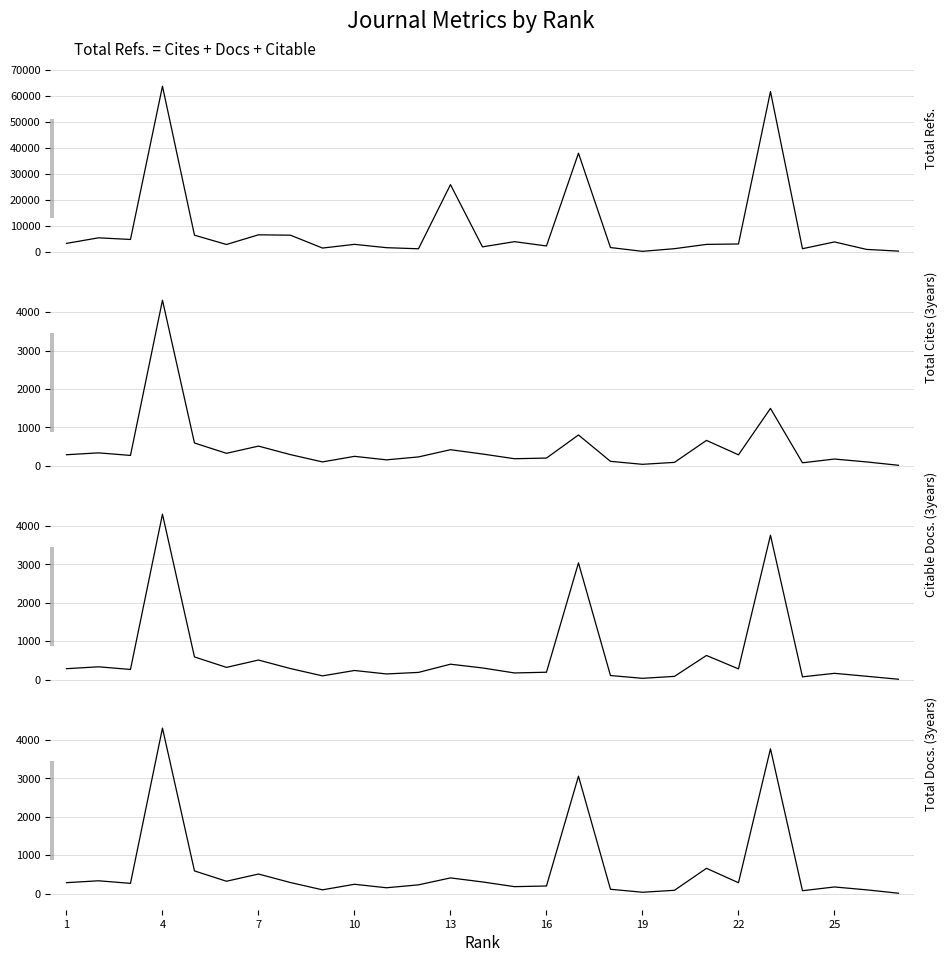

Reading left to right, transcribe all the data shown in this chart.

Total Refs.: 3155	5301	4671	63720	6315	2737	6461	6318	1360	2786	1503	1082	25793	1817	3820	2167	37911	1552	99	1122	2769	2928	61660	1110	3718	844	179
Total Cites (3years): 284	333	266	4313	590	321	509	287	97	242	151	227	415	303	180	197	799	112	34	85	658	282	1492	74	172	97	9
Citable Docs. (3years): 284	333	264	4306	590	318	509	287	97	237	147	187	401	303	173	192	3038	106	33	84	628	279	3757	72	163	87	9
Total Docs. (3years): 284	333	266	4313	590	321	509	287	97	242	151	227	408	303	180	197	3060	112	34	85	658	282	3774	74	172	97	9